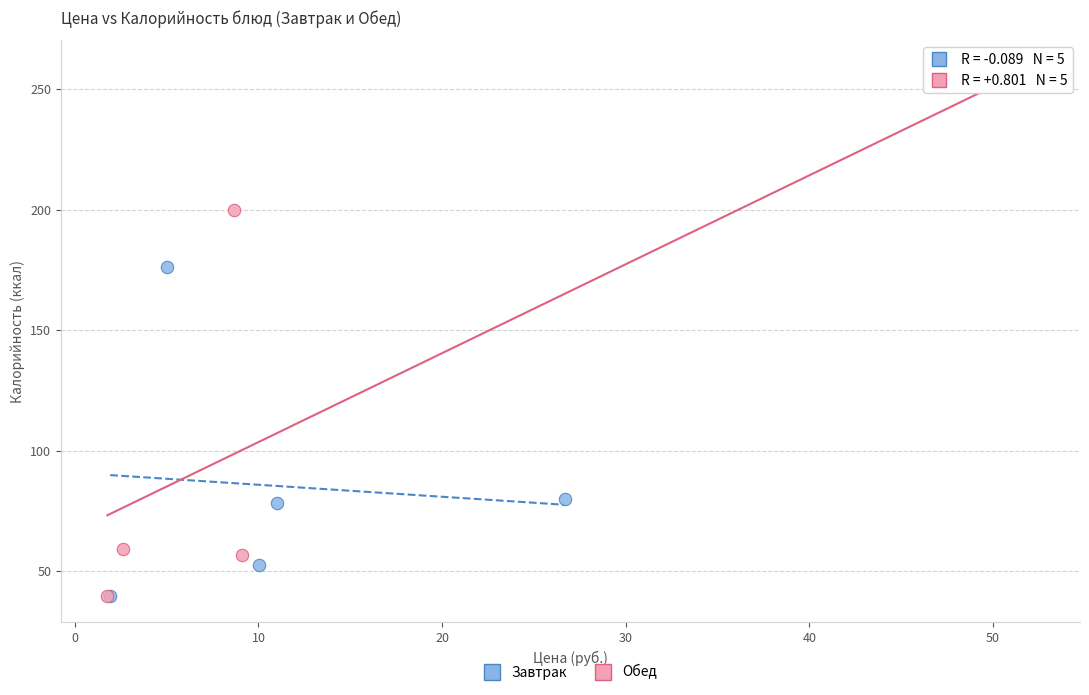

Which series reaches the maximum Y coordinate?

Обед